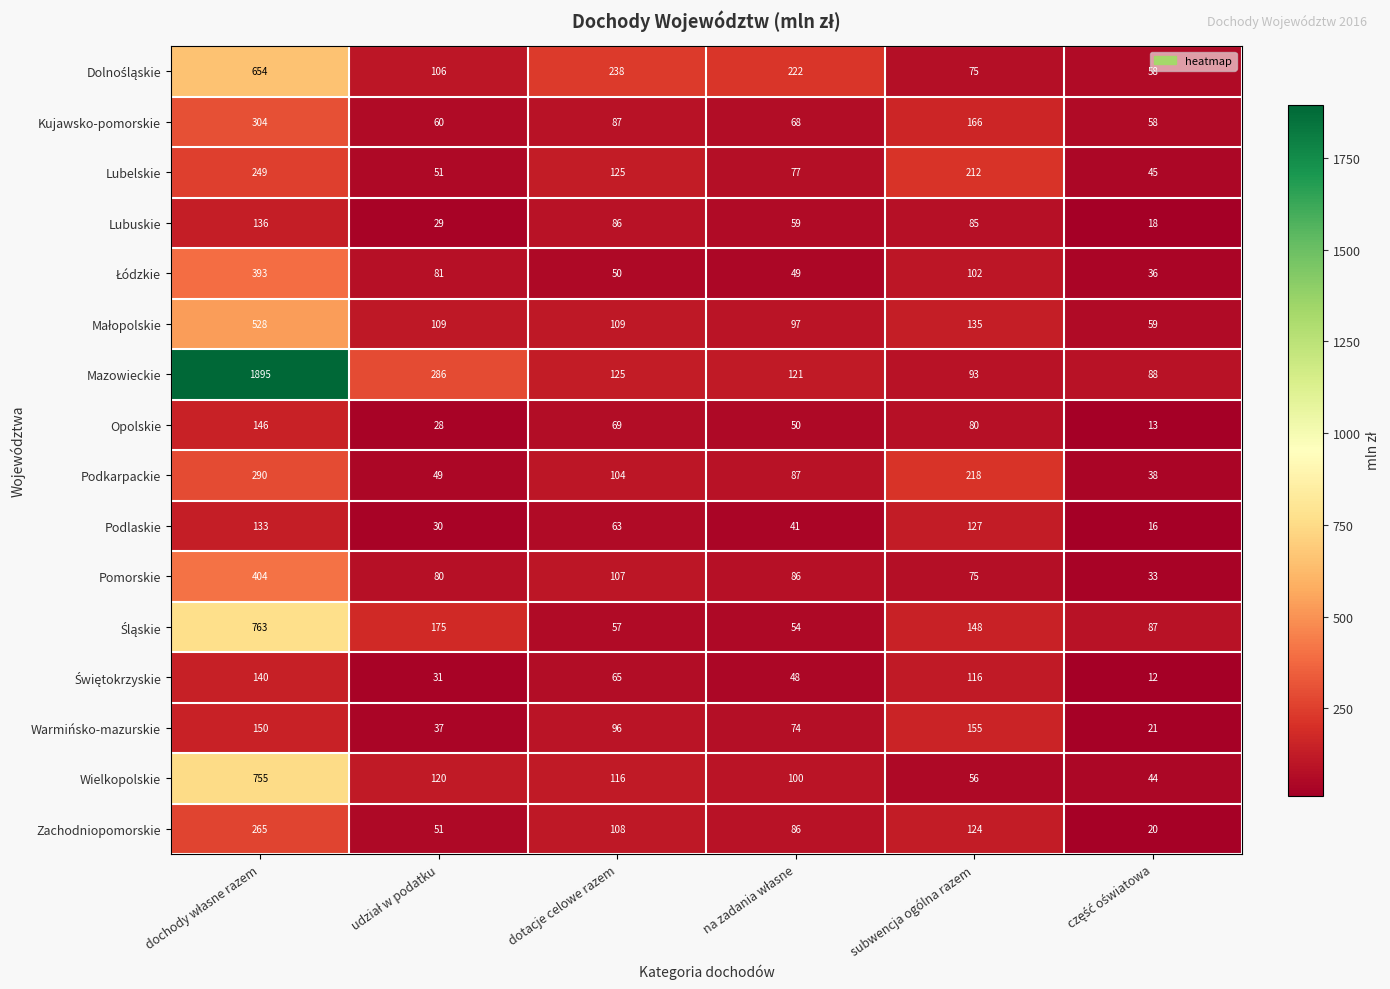

At how many categories does at least one series exceed 904?

1